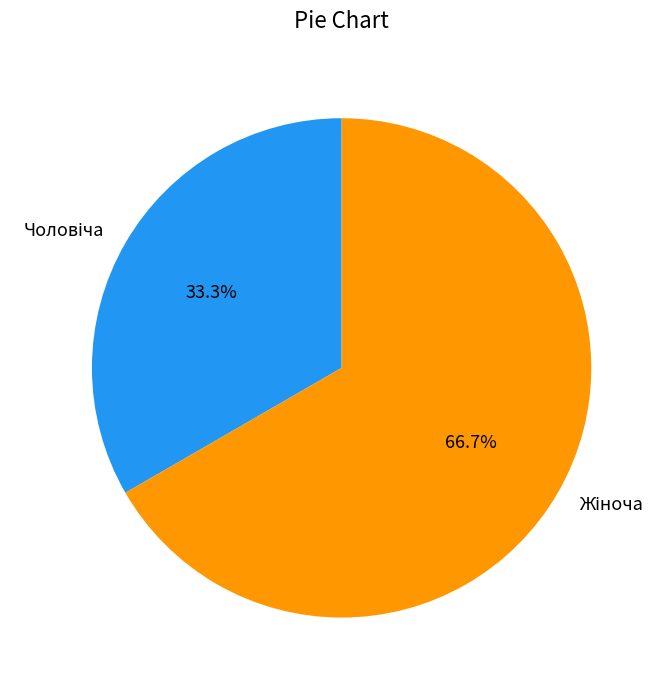

Is there a majority slice in this chart?

Yes